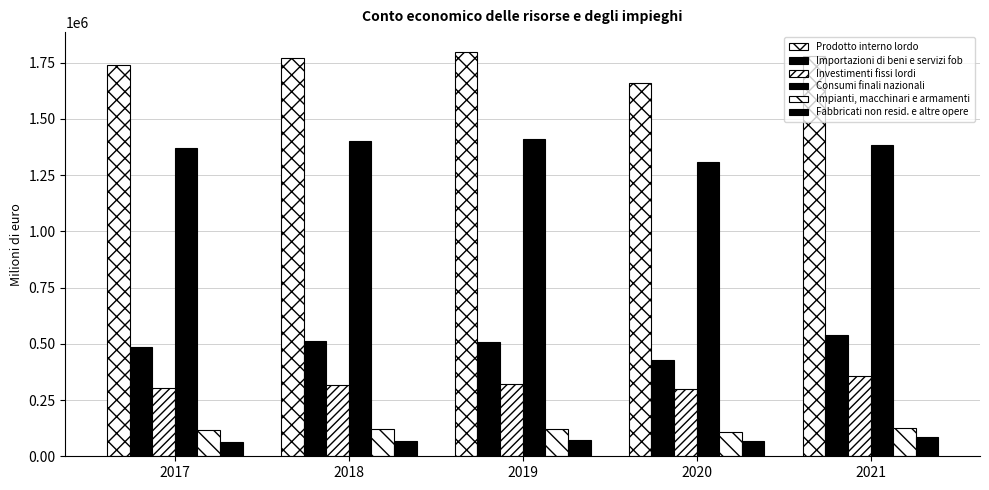

How many groups of bars are there?

5